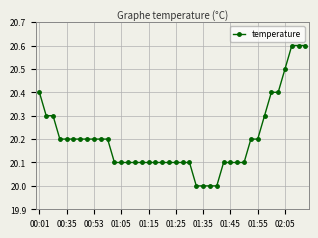

What is the maximum value shown in the chart?

20.6